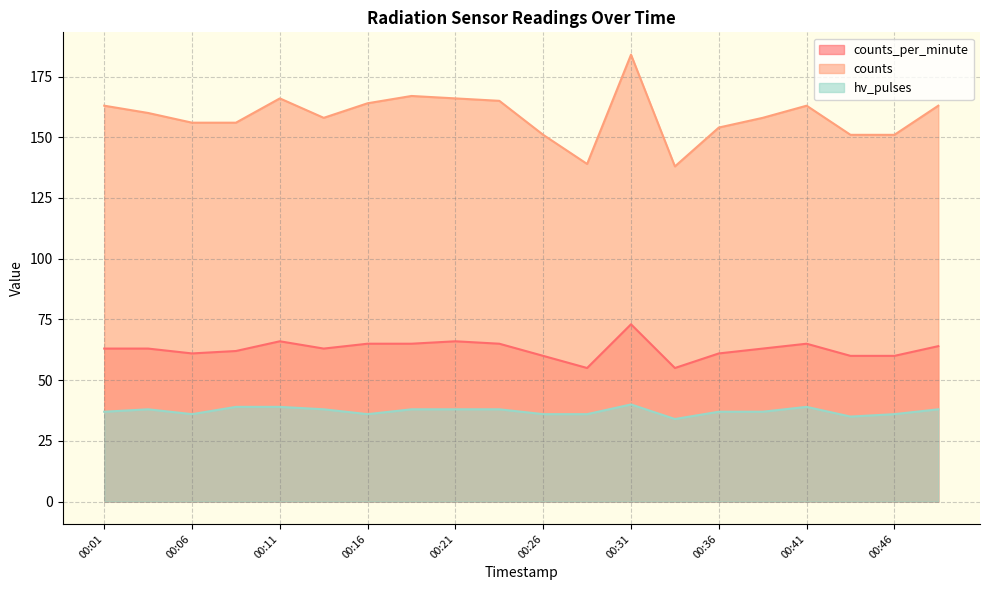

Read the hv_pulses value at 00:13.

38